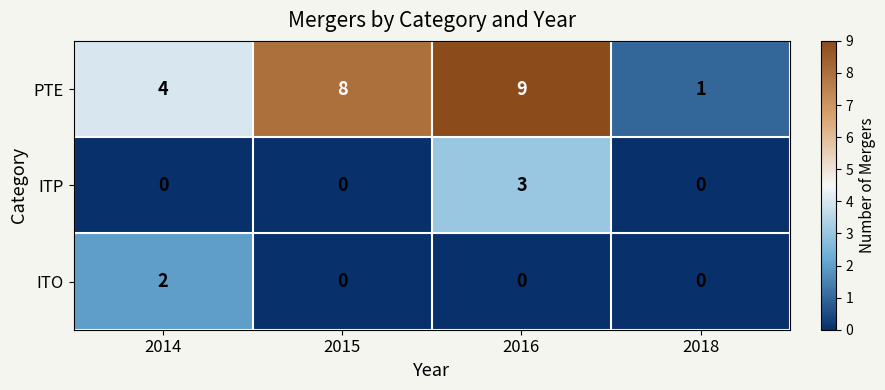

Rank the series by their maximum value, from lowest to highest.

ITO, ITP, PTE